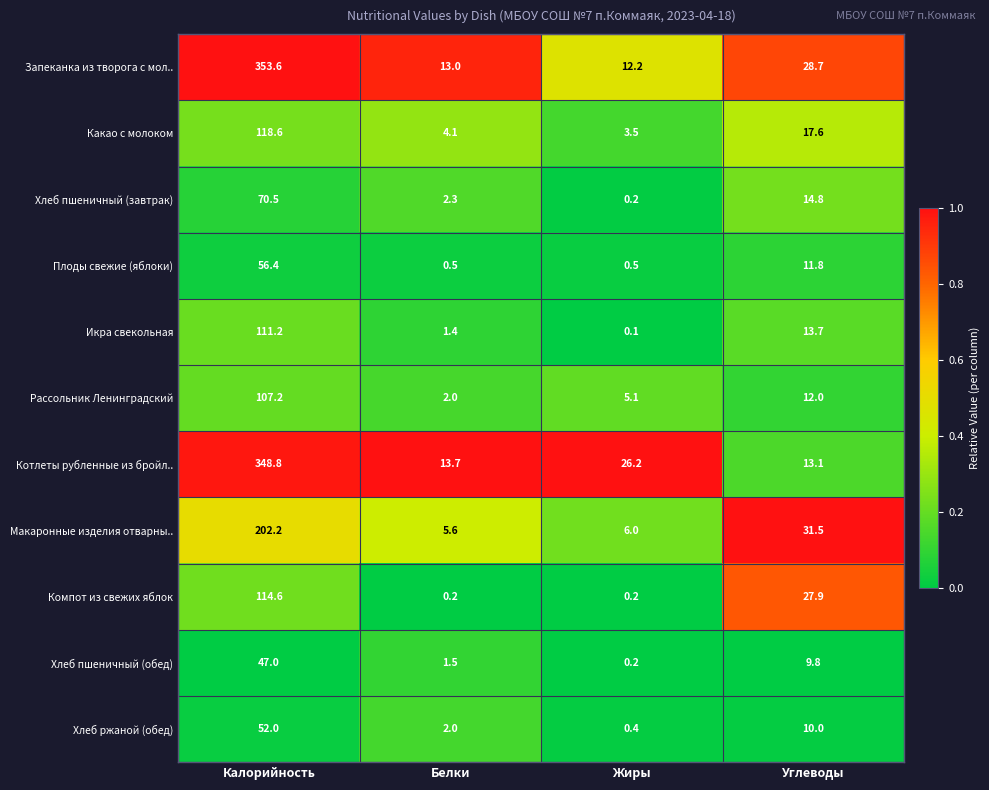

At which category is the sum across all series the highest?

Калорийность